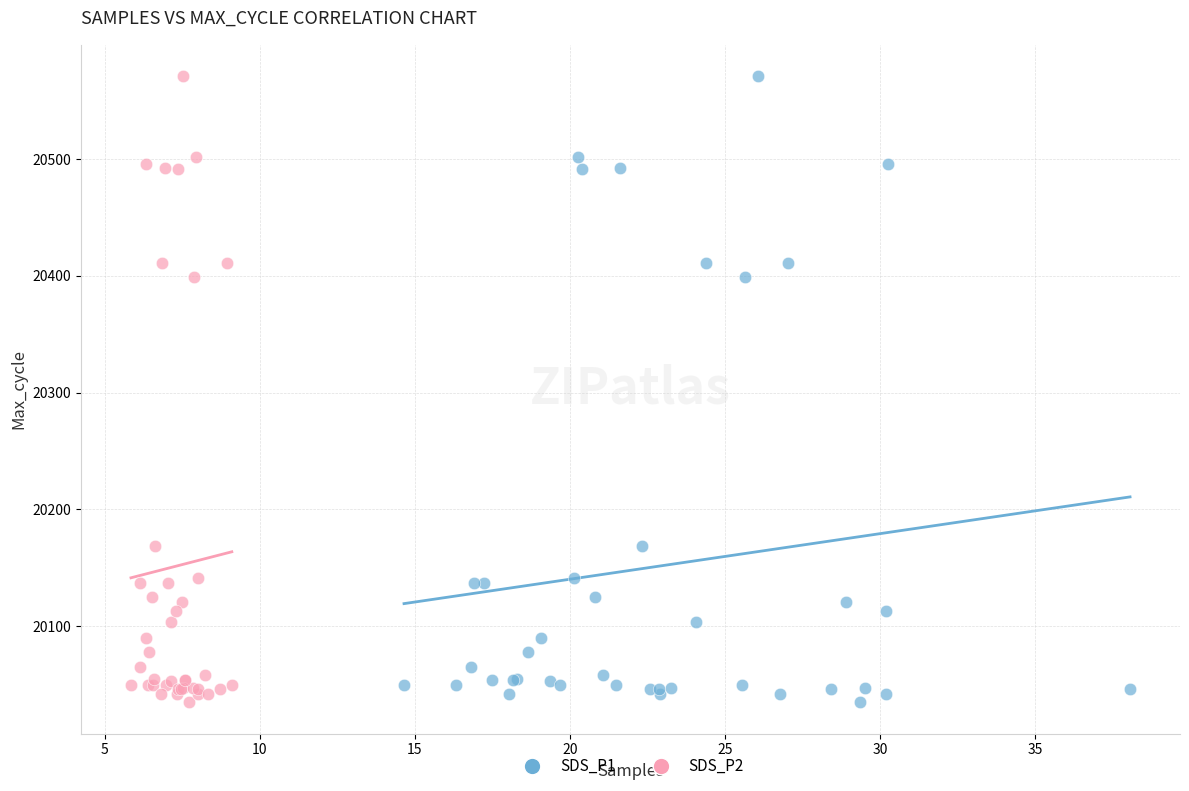

What are all the series names shown in the legend?

SDS_P1, SDS_P2